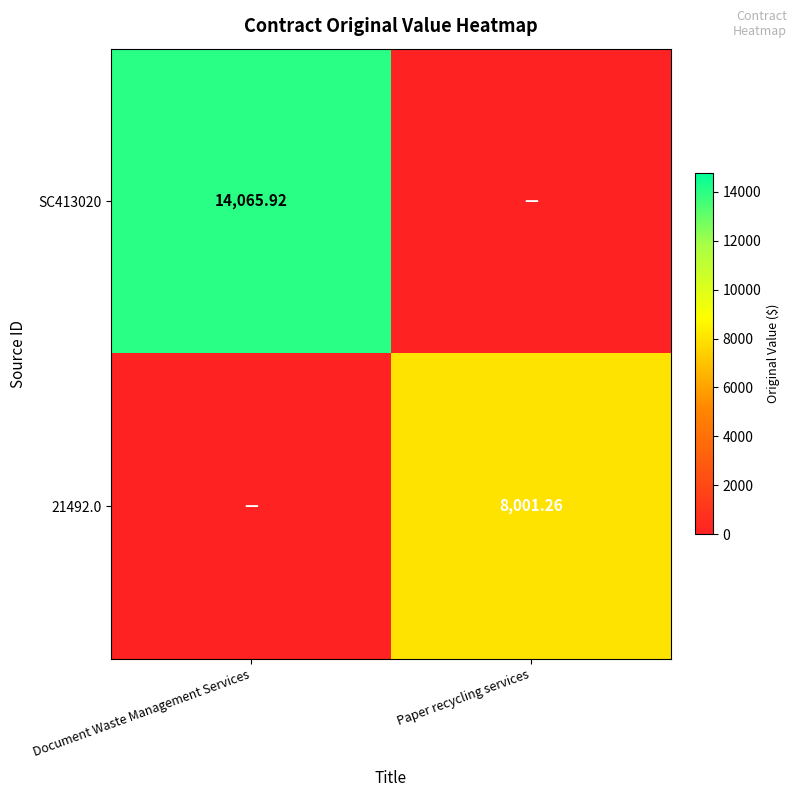

How many values in 21492.0 are above zero?

1